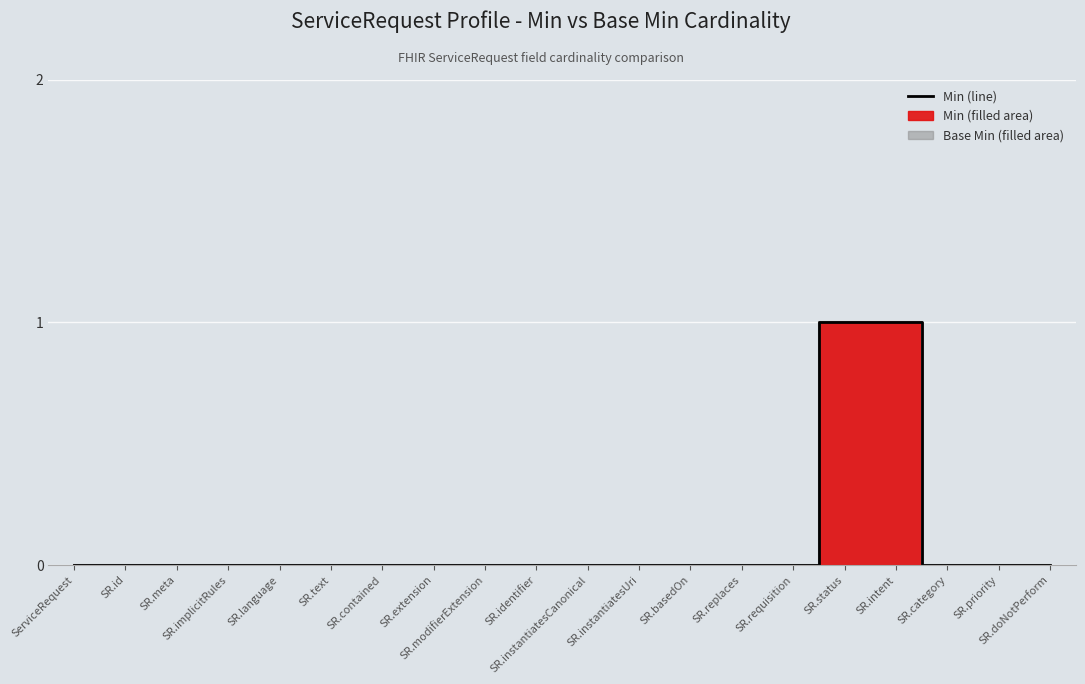

Which category has the highest value across all series?

SR.status